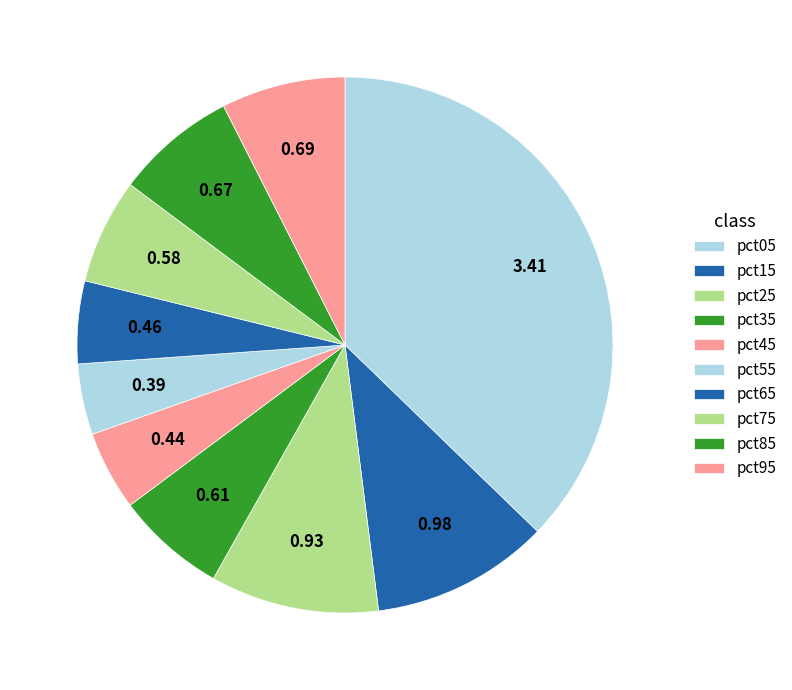

To the nearest percent, what percentage of the pie is pct35?

7%